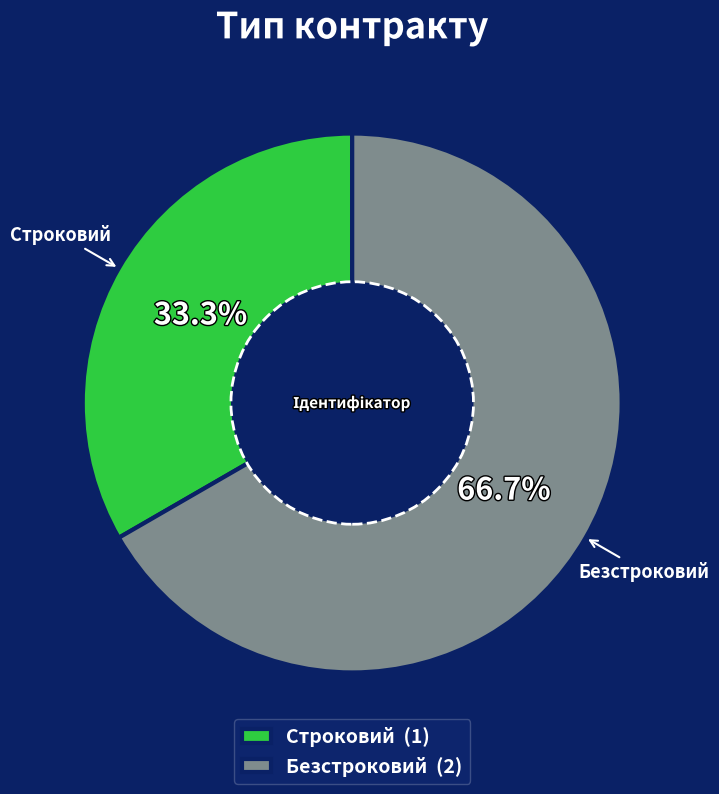

Which has a higher value, Строковий or Безстроковий?

Безстроковий